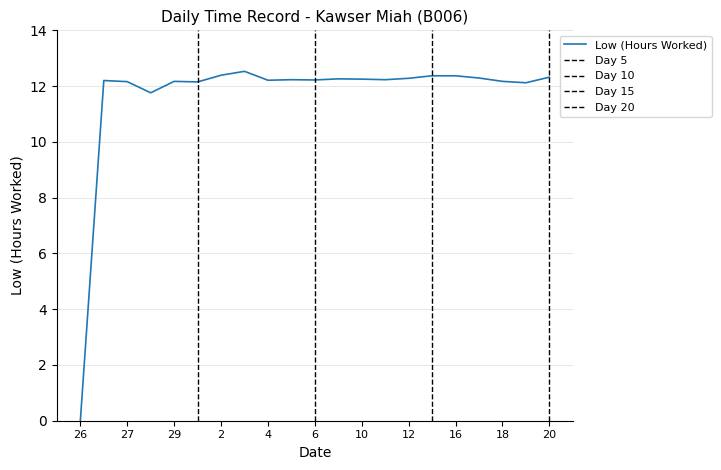

List the labels in order of value, smallest first.

26, 28, 19, 1, 27, 29, 18, 26, 4, 6, 5, 11, 10, 8, 12, 17, 20, 13, 16, 2, 3